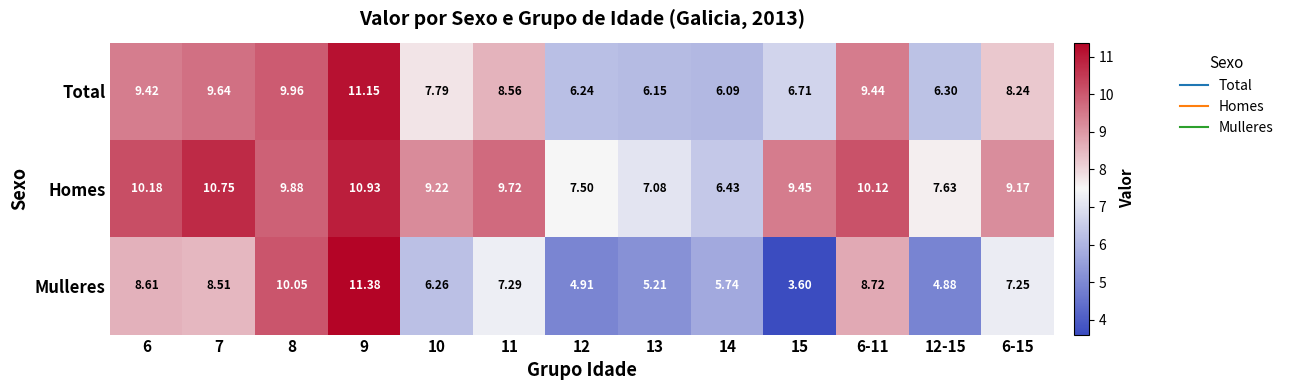

Which series has the largest range (max minus min)?

Mulleres